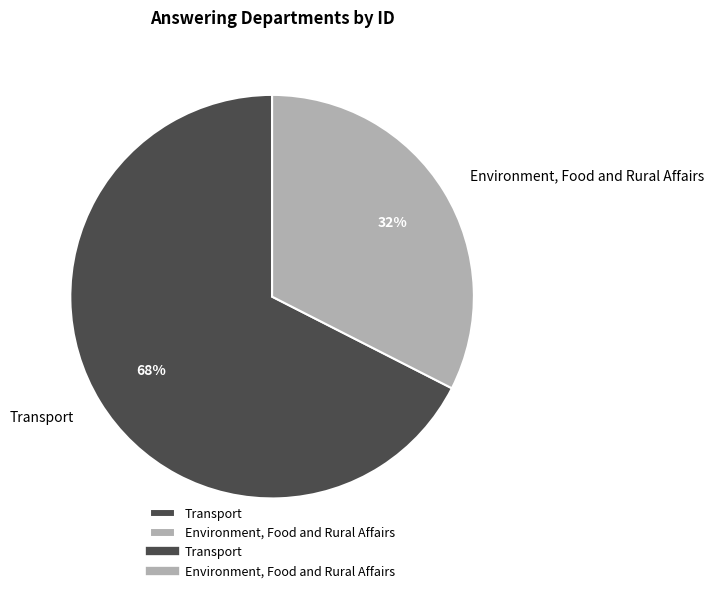

How many slices are in this pie chart?

2